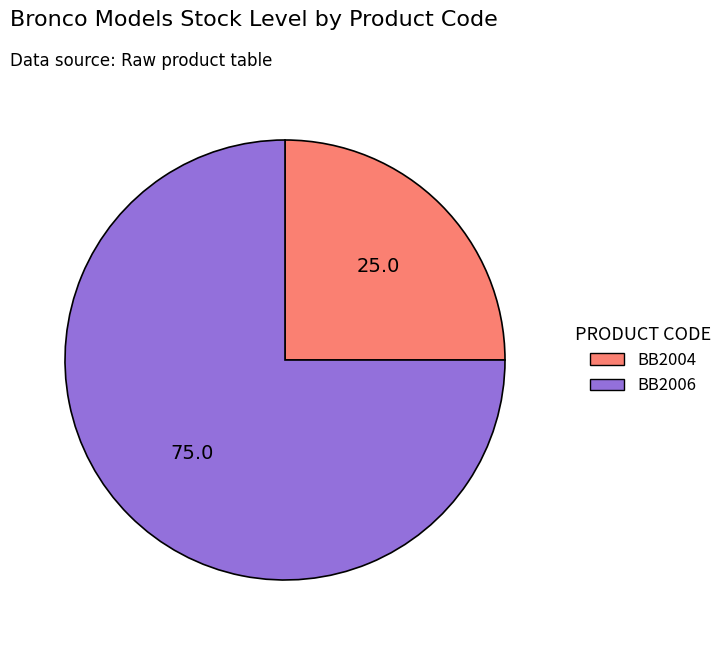

Combined, do BB2004 and BB2006 account for over 50%?

Yes